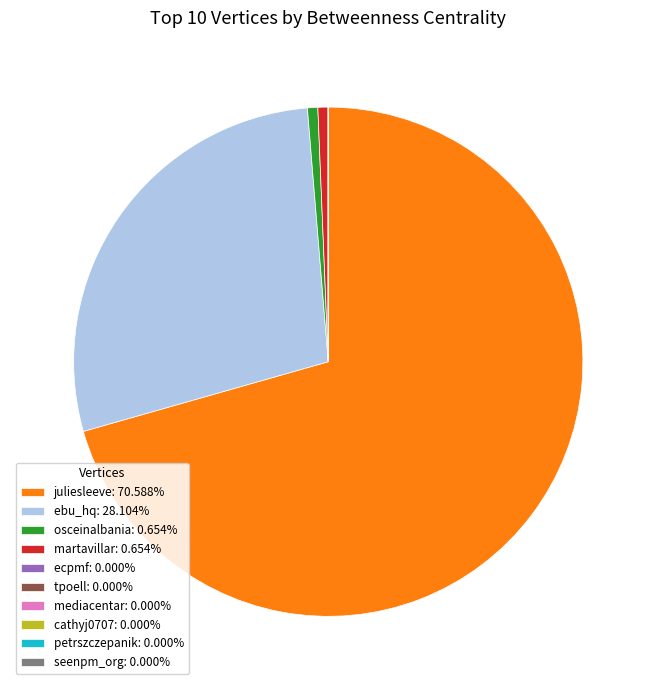

Is the sum of ebu_hq: 28.104% and osceinalbania: 0.654% greater than half?

No